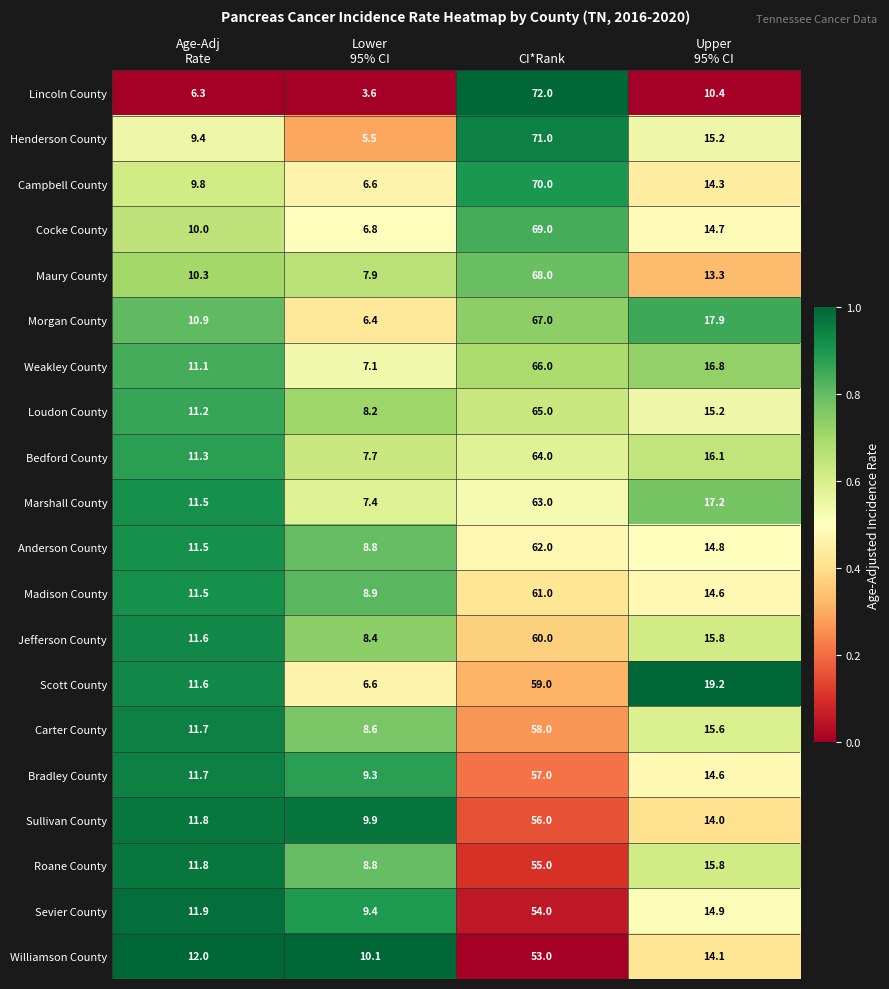

Which series has the largest range (max minus min)?

Lincoln County